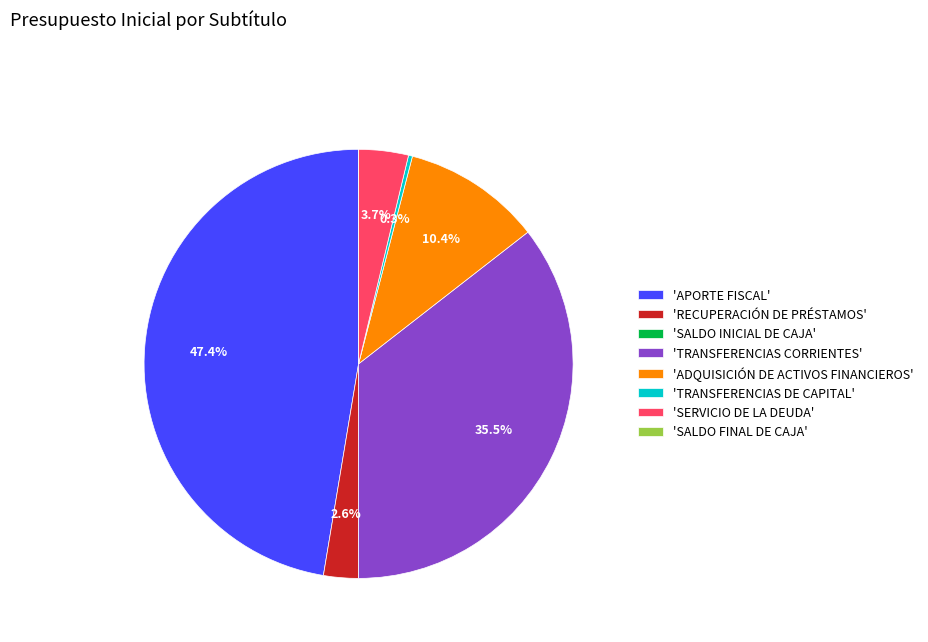

To the nearest percent, what is the difference between the largest and smallest slice percentages?

47%